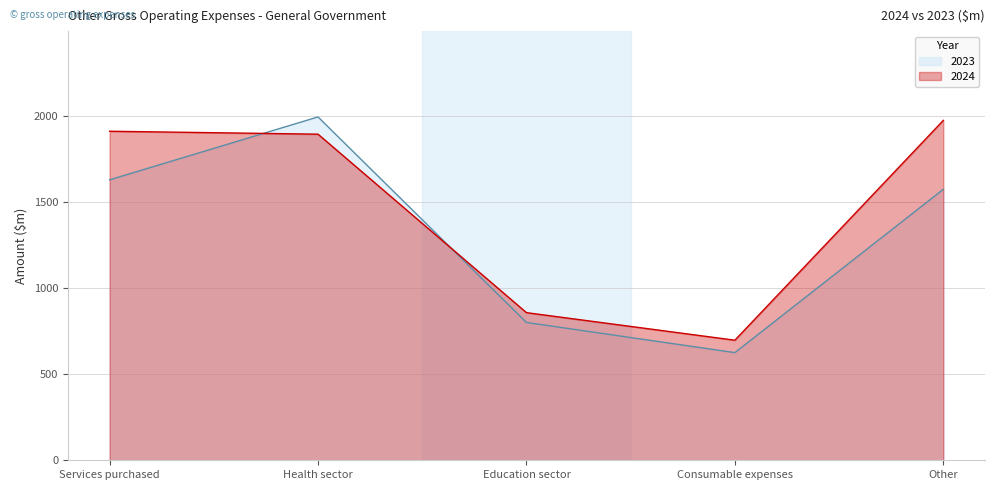

What is the difference between the 2024 values at Other and Services purchased?

63